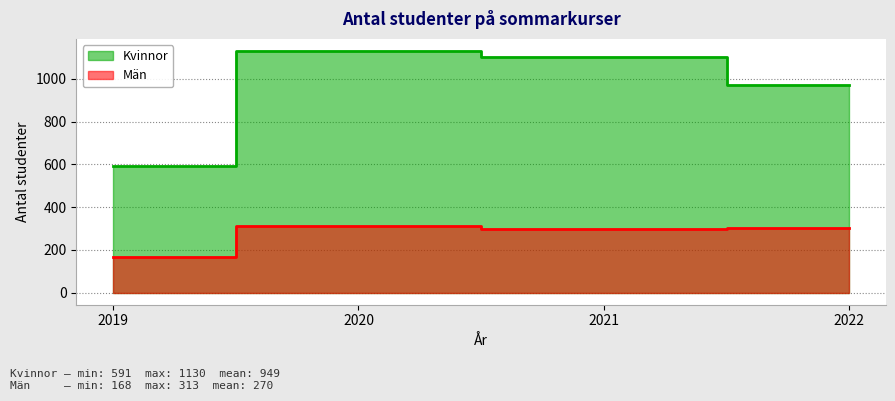

Rank the categories by Män value from lowest to highest.

2019, 2021, 2022, 2020